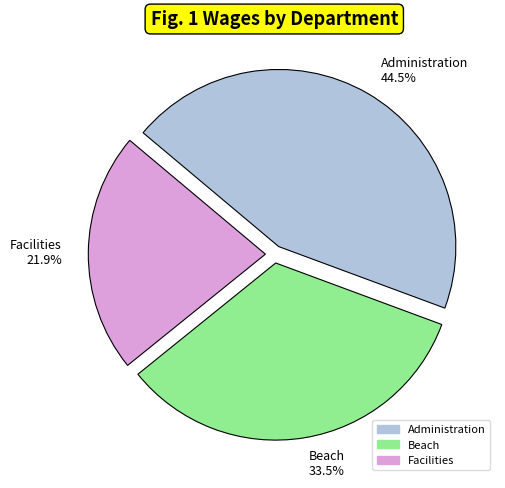

How many segments does this pie chart have?

3